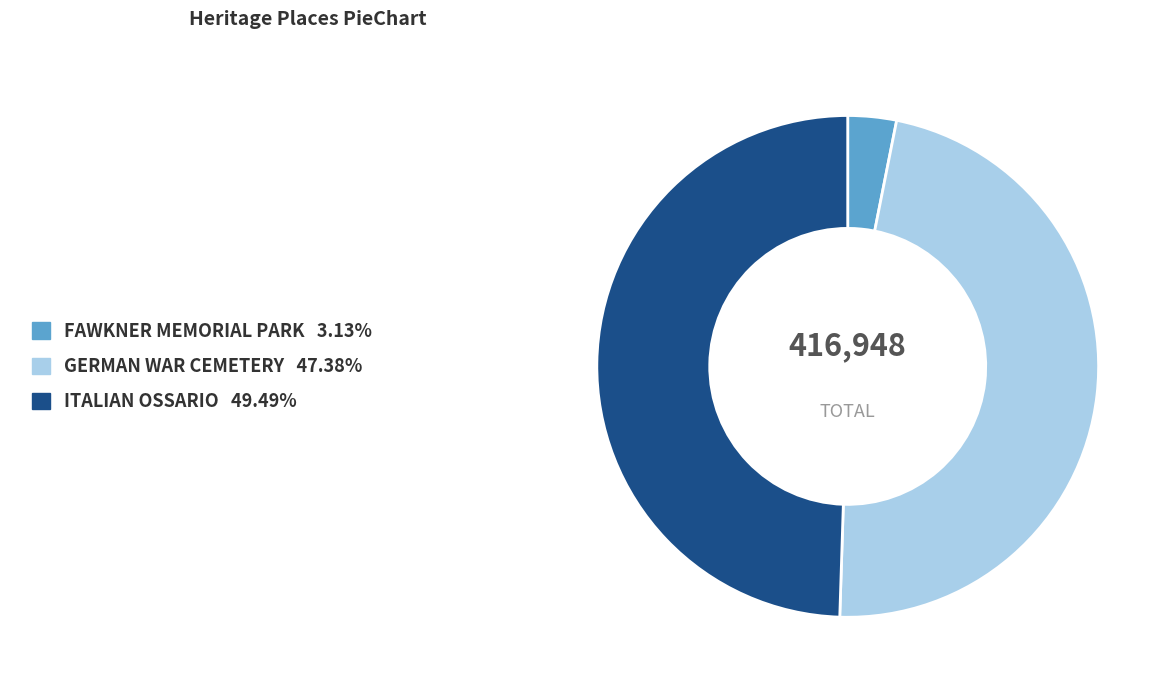

What is the ratio of the value at ITALIAN OSSARIO to the value at GERMAN WAR CEMETERY?

1.0